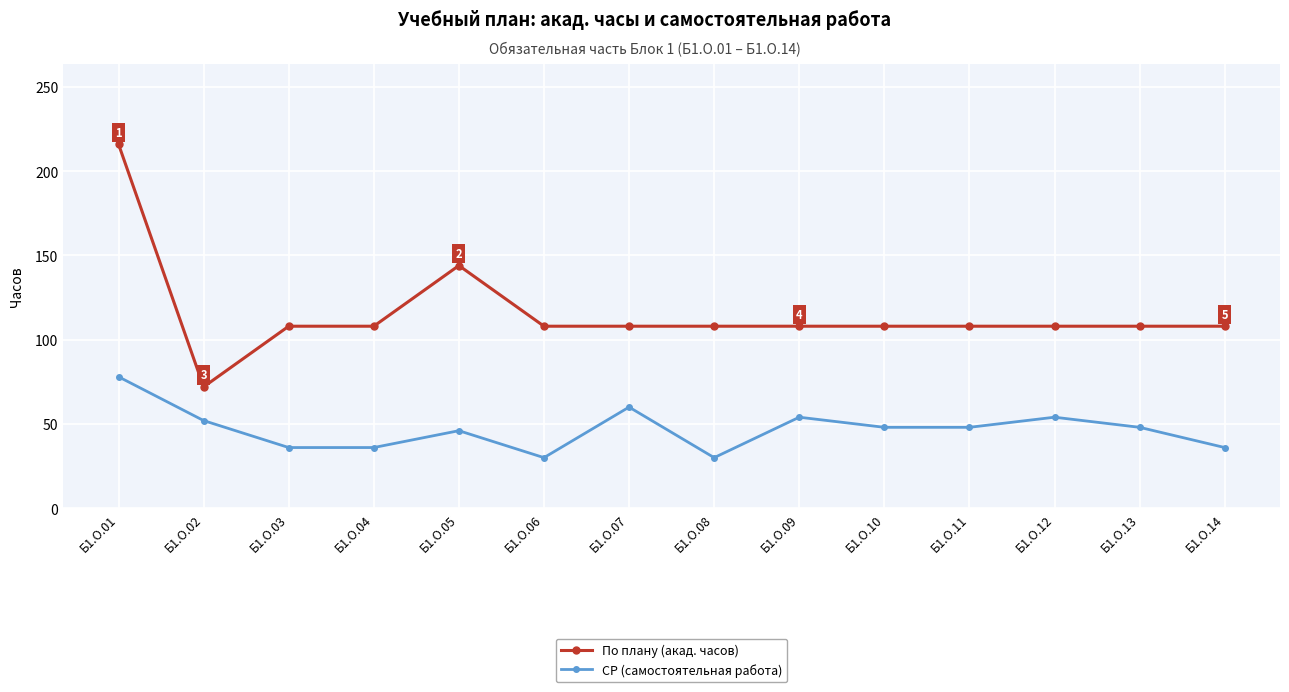

Does the chart display data point markers on the line(s)?

Yes